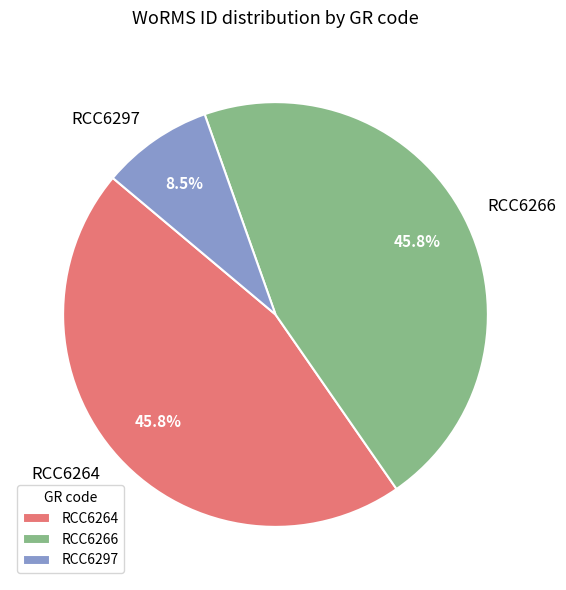

Which slice is the smallest?

RCC6297